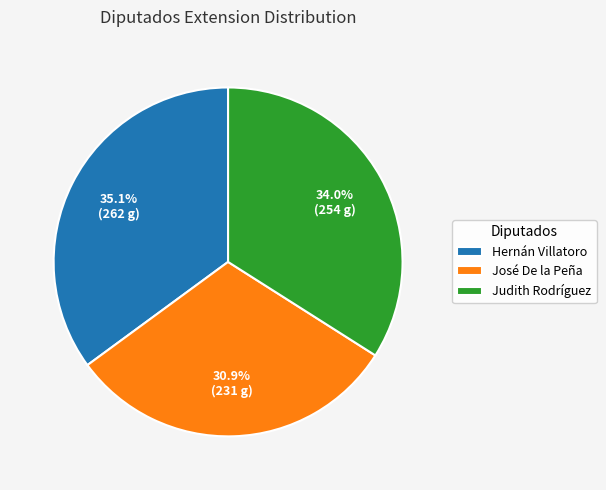

Combined, do Judith Rodríguez and José De la Peña account for over 50%?

Yes